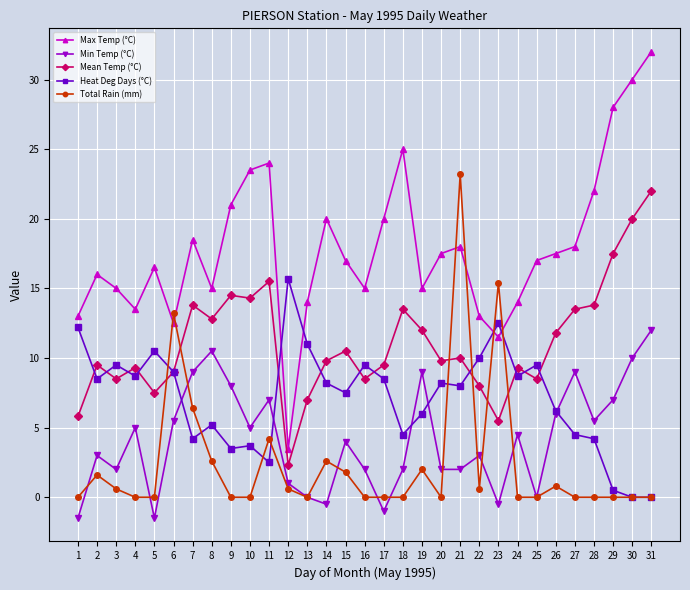

True or false: Heat Deg Days (°C) and Total Rain (mm) intersect in this chart.

True